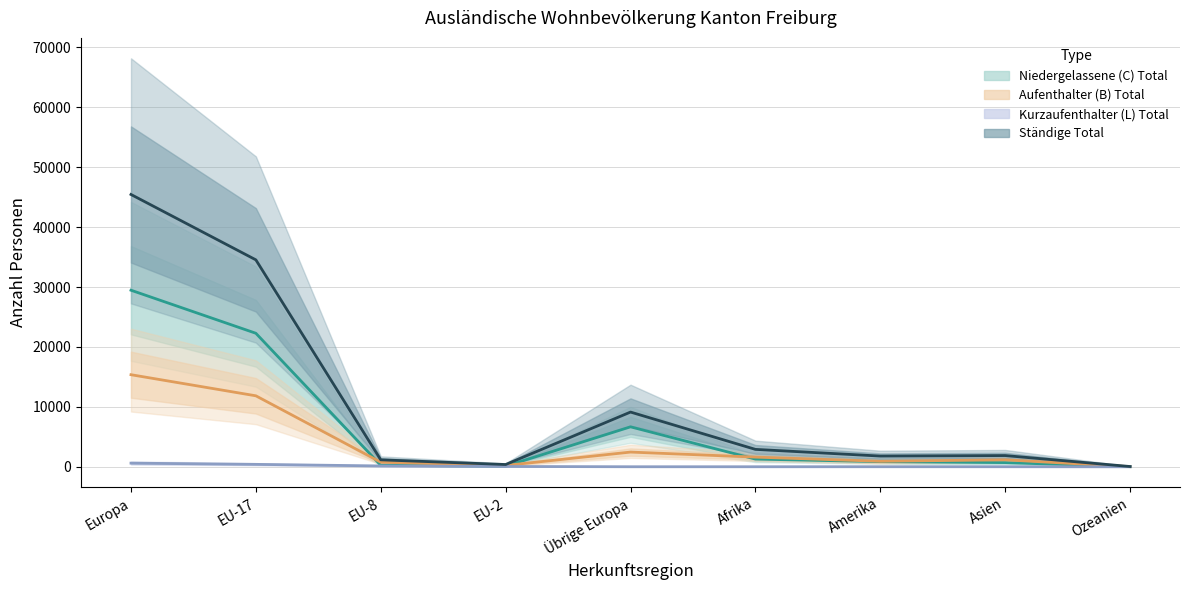

Rank the series at Übrige Europa from highest to lowest value.

Ständige Total, Niedergelassene (C) Total, Aufenthalter (B) Total, Kurzaufenthalter (L) Total